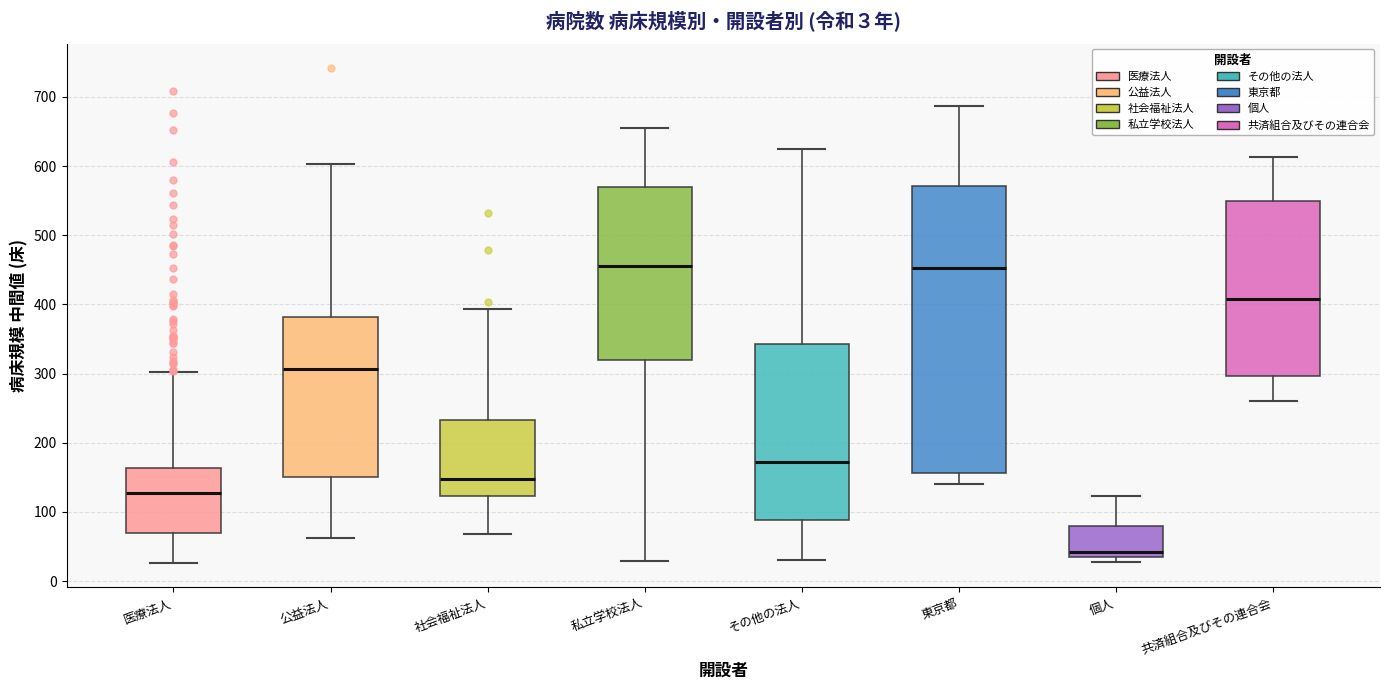

Reading left to right, transcribe this box plot: for each box, give where its median line is, the range the box spans, and where its two whiskers end, as read against the y-axis. The values are not printed on the chart, so give them approximately, as read against the axis.

医療法人: median 130, box 70 to 160, whiskers 30 to 300
公益法人: median 310, box 150 to 380, whiskers 60 to 600
社会福祉法人: median 150, box 120 to 230, whiskers 70 to 390
私立学校法人: median 460, box 320 to 570, whiskers 30 to 650
その他の法人: median 170, box 90 to 340, whiskers 30 to 620
東京都: median 450, box 160 to 570, whiskers 140 to 690
個人: median 40, box 30 to 80, whiskers 30 (just below the box's lower edge) to 120
共済組合及びその連合会: median 410, box 300 to 550, whiskers 260 to 610